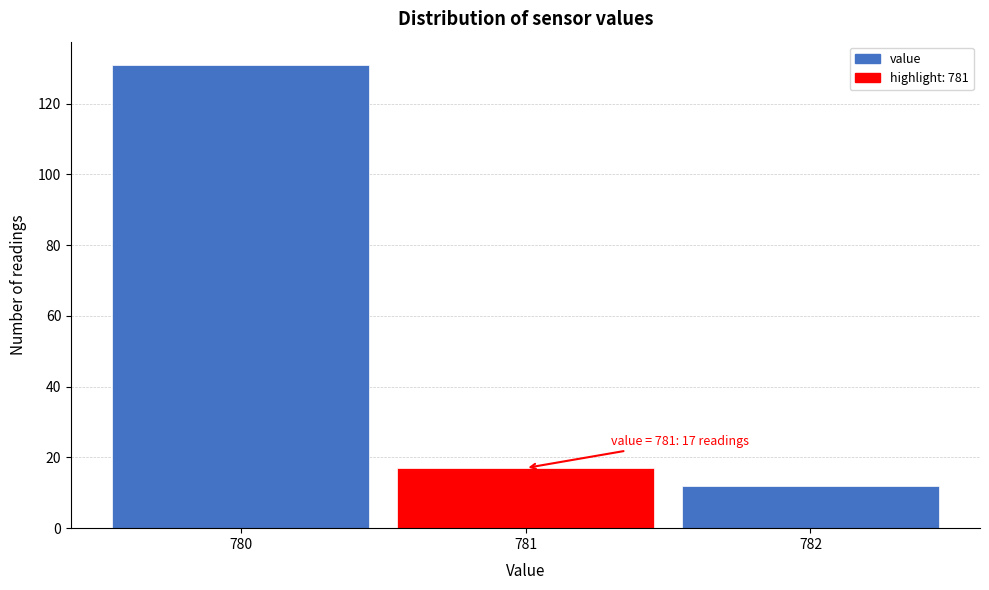

Which range on the x-axis has the tallest bar?

779.5 to 780.5